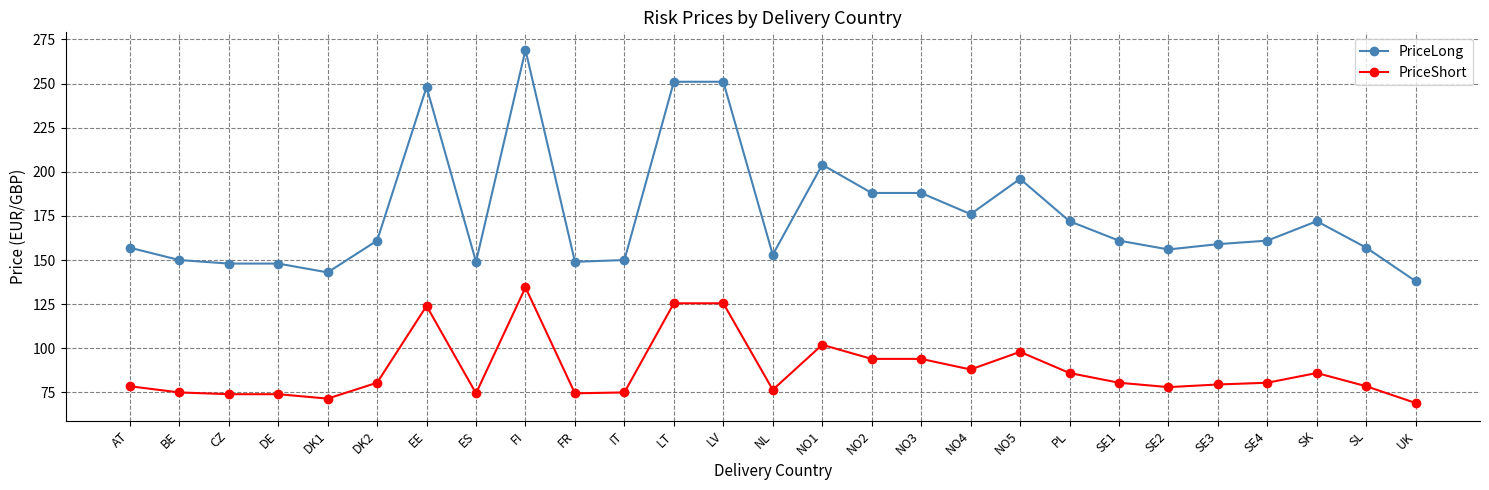

What is the difference between the second highest and minimum values in the PriceLong series?

113.0